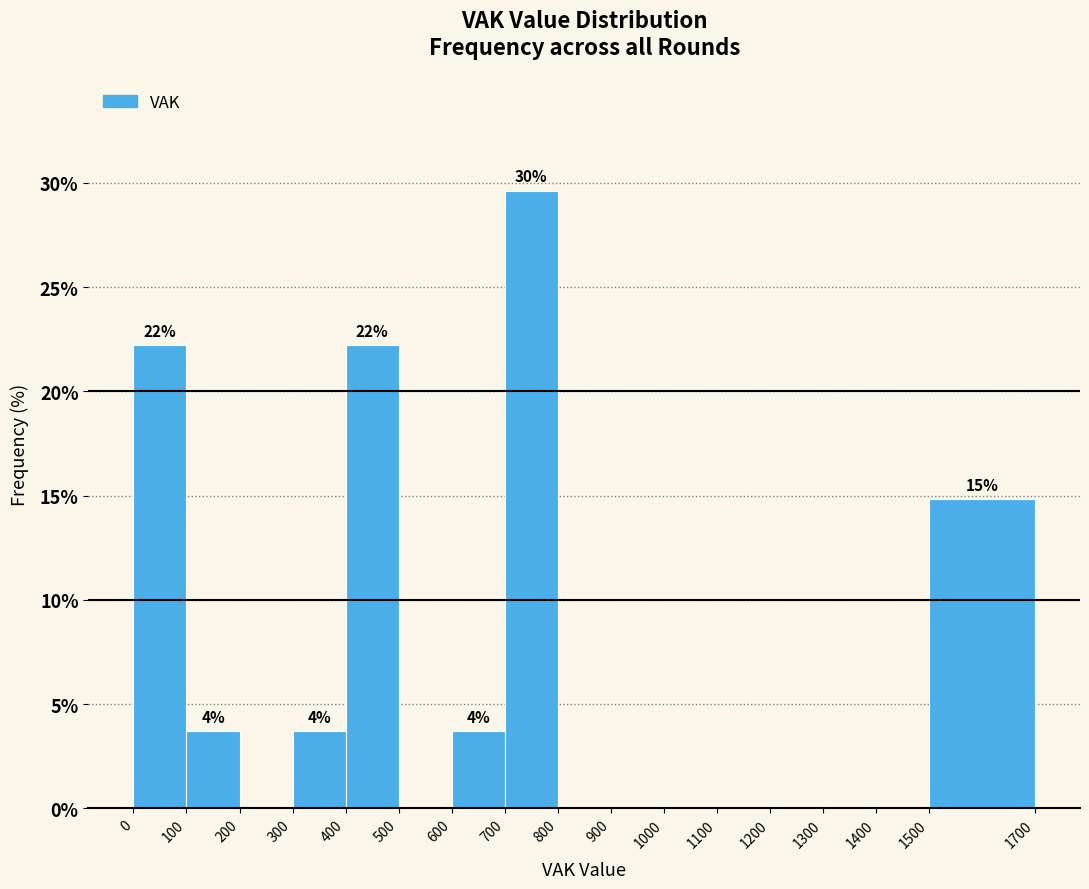

Over which range of the x-axis is the bar tallest?

700 to 800